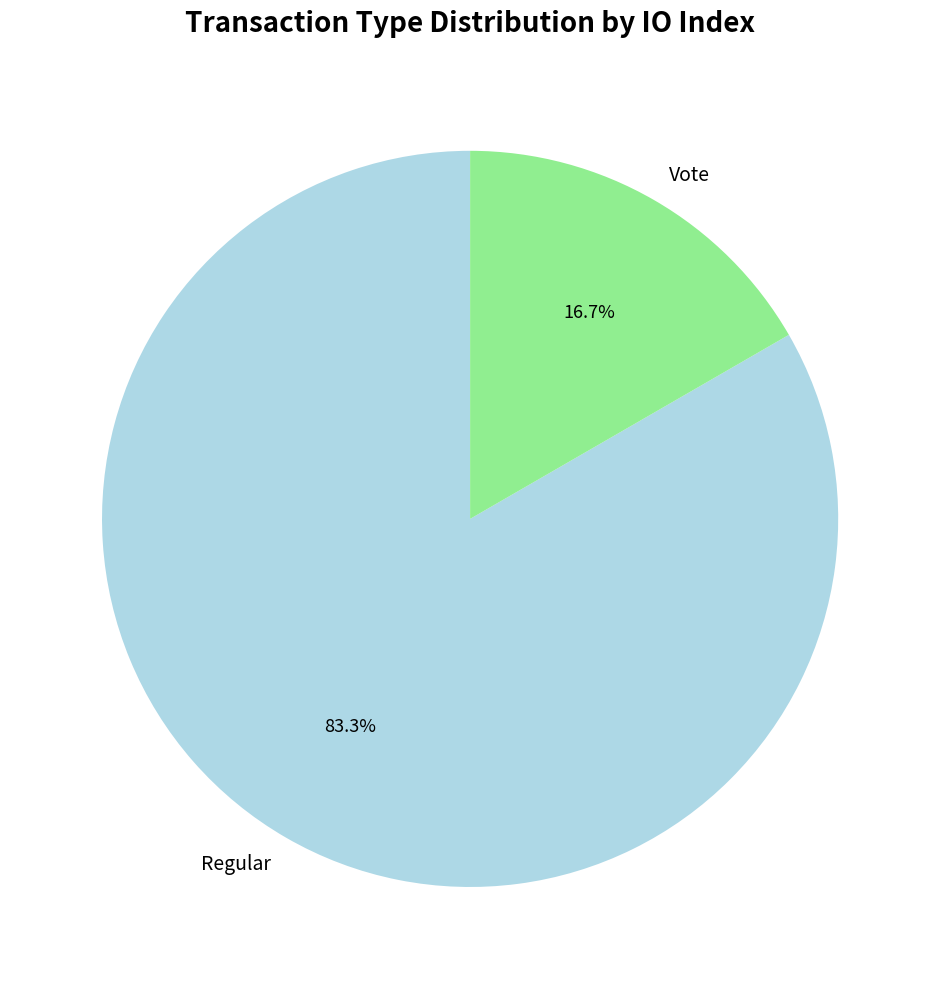

What is the majority slice?

Regular